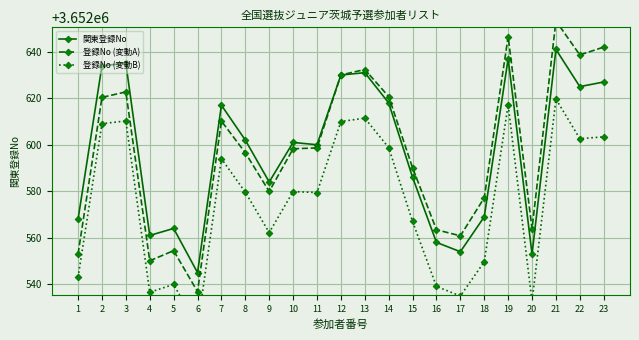

What value does the 関東登録No series have at 1?

3652568